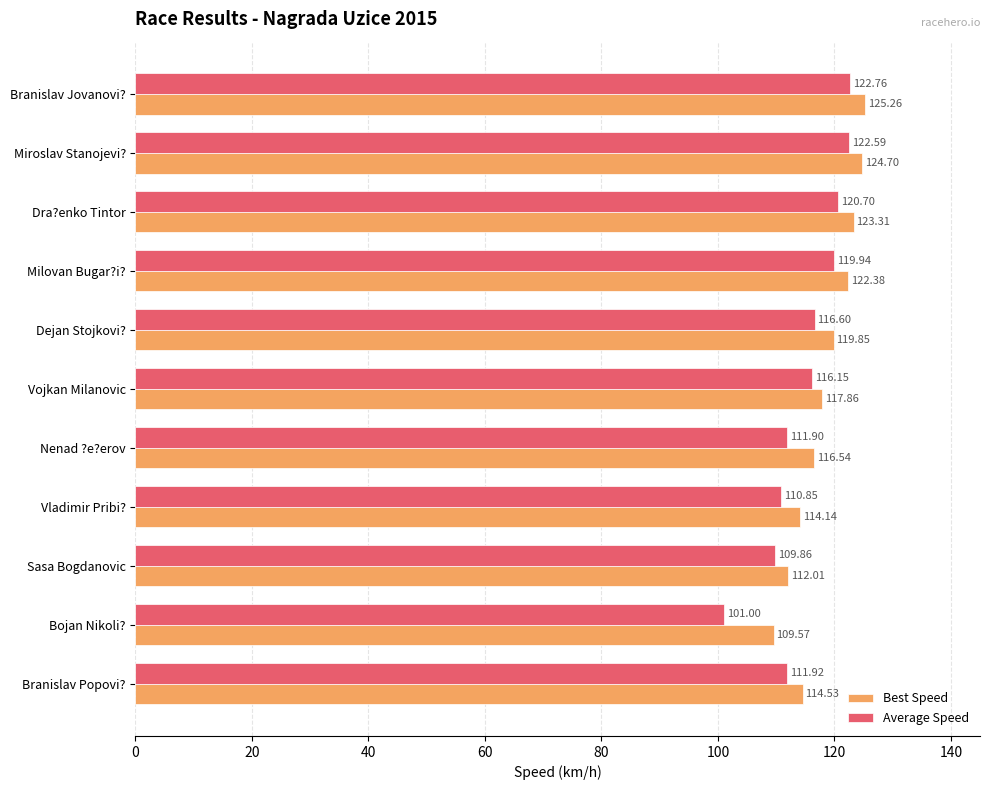

How many values in the Average Speed series are below 116?

5